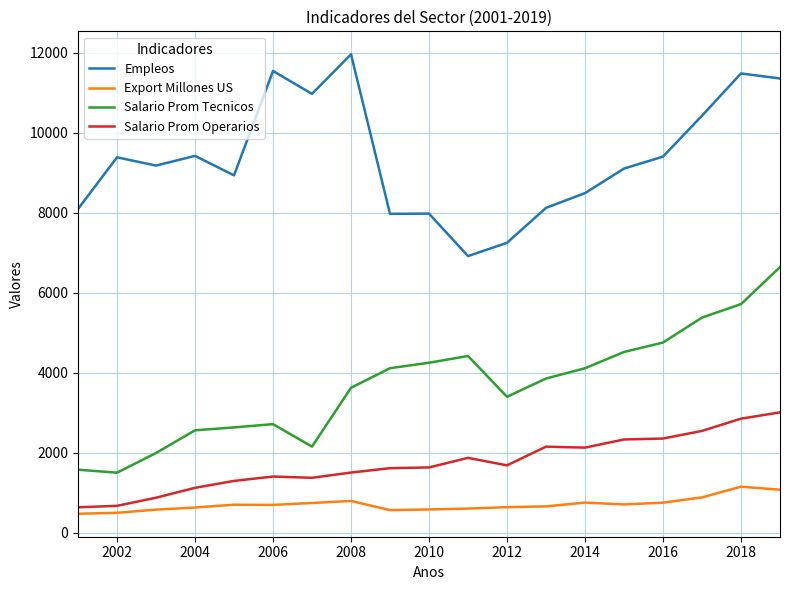

What is the greatest value displayed?

11959